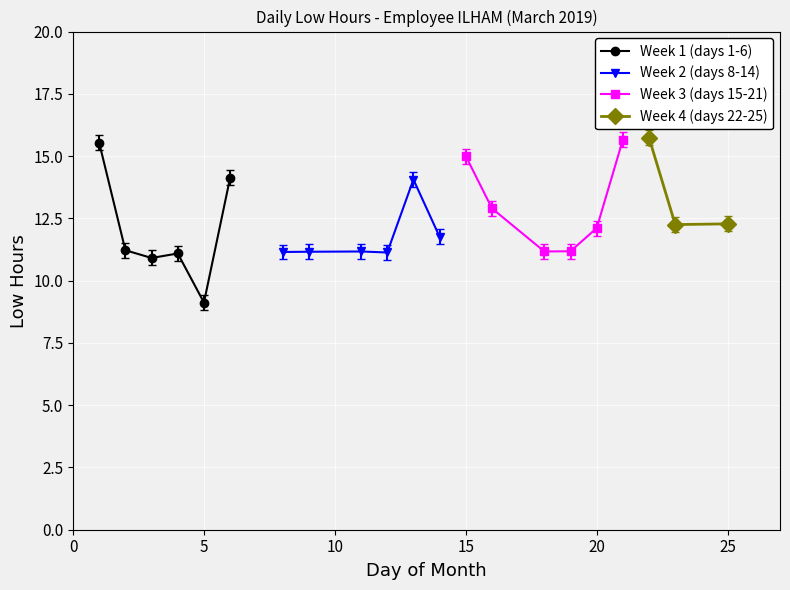

In Week 1 (days 1-6), how many points are higher than both neighbors (excluding endpoints)?

1